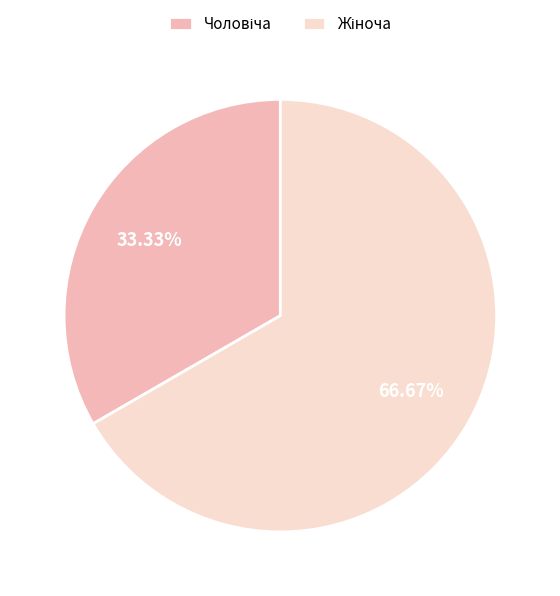

Is there a majority slice in this chart?

Yes